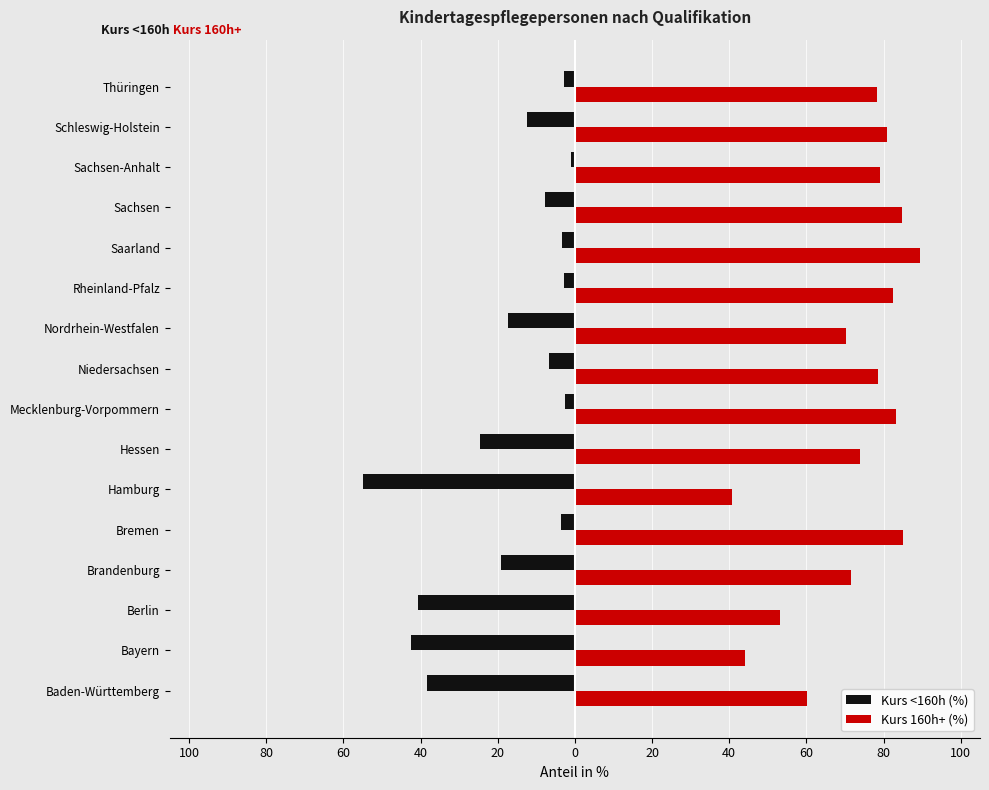

What are all the series names shown in the legend?

Kurs <160h (%), Kurs 160h+ (%)